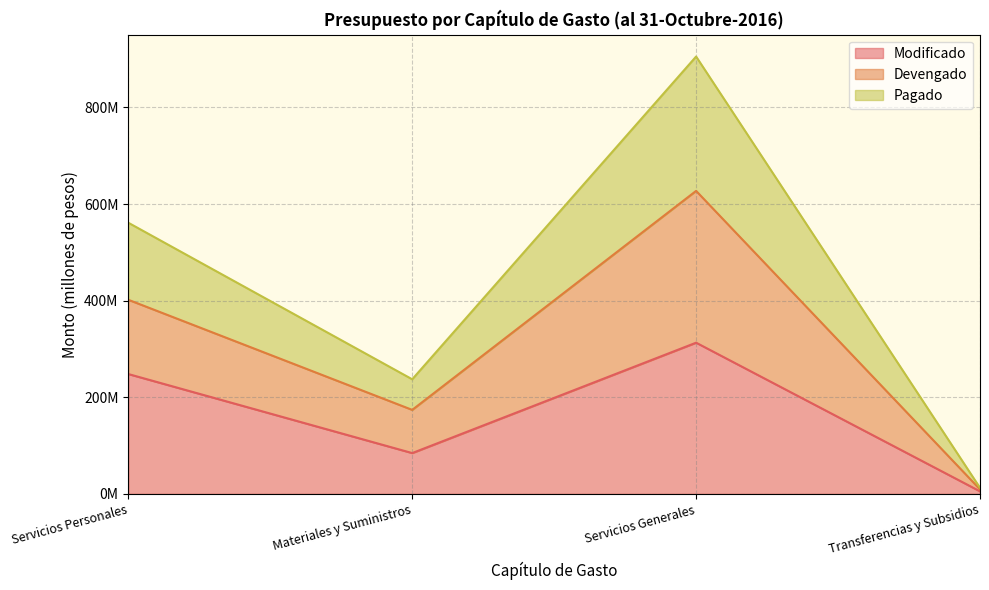

How many interior local valleys does the Modificado series have?

1